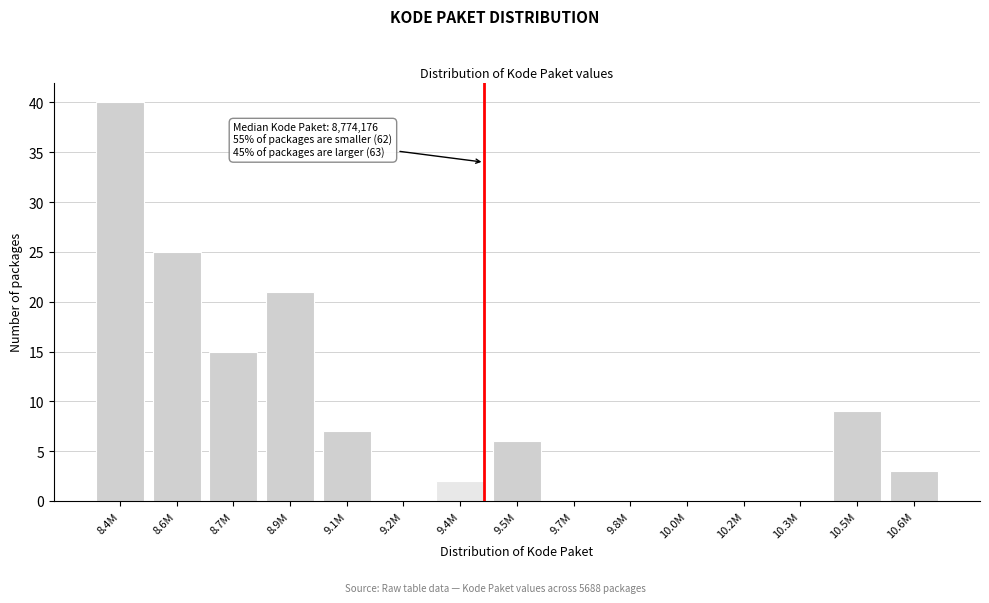

Reading left to right, extract all data points from this chart.

8.4M=40	8.6M=25	8.7M=15	8.9M=21	9.1M=7	9.2M=0	9.4M=2	9.5M=6	9.7M=0	9.8M=0	10.0M=0	10.2M=0	10.3M=0	10.5M=9	10.6M=3